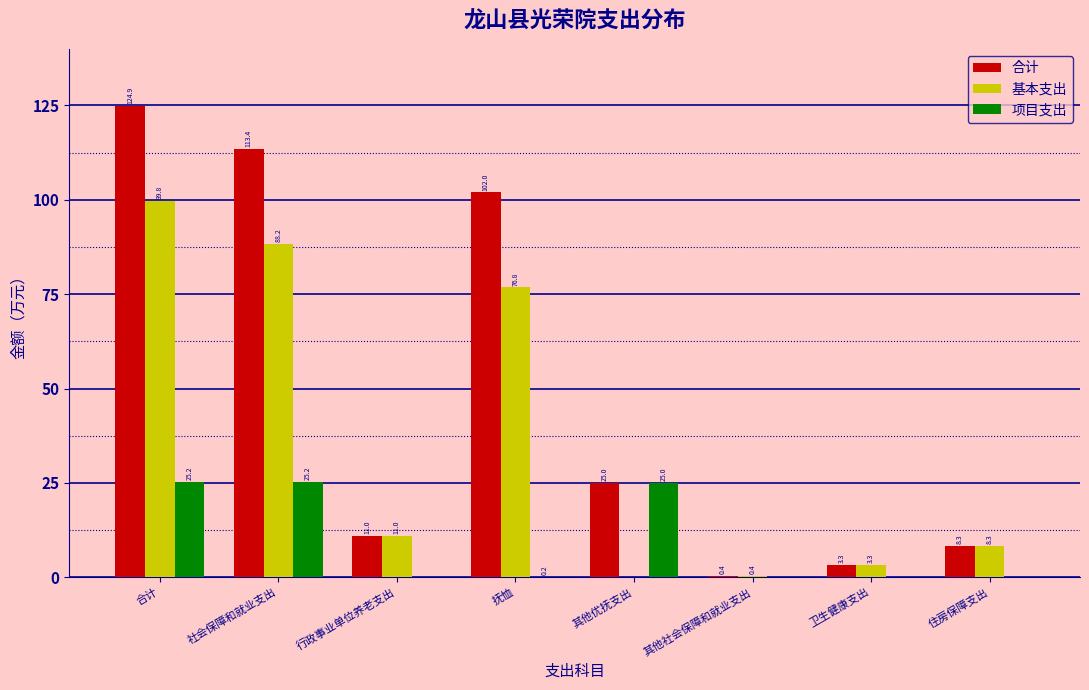

Reading right to left, what are all the values shown in this chart?

合计: 住房保障支出=8.3	卫生健康支出=3.3	其他社会保障和就业支出=0.4	其他优抚支出=25.0	抚恤=102.0	行政事业单位养老支出=11.0	社会保障和就业支出=113.4	合计=124.9
基本支出: 住房保障支出=8.3	卫生健康支出=3.3	其他社会保障和就业支出=0.4	其他优抚支出=0.0	抚恤=76.8	行政事业单位养老支出=11.0	社会保障和就业支出=88.2	合计=99.8
项目支出: 住房保障支出=0.0	卫生健康支出=0.0	其他社会保障和就业支出=0.0	其他优抚支出=25.0	抚恤=0.2	行政事业单位养老支出=0.0	社会保障和就业支出=25.2	合计=25.2